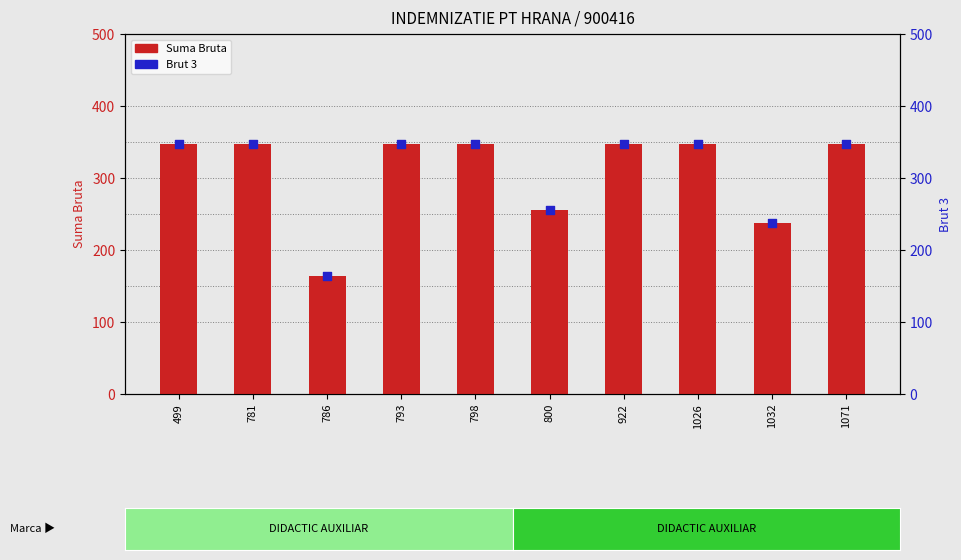

At how many categories does at least one series exceed 212?

9